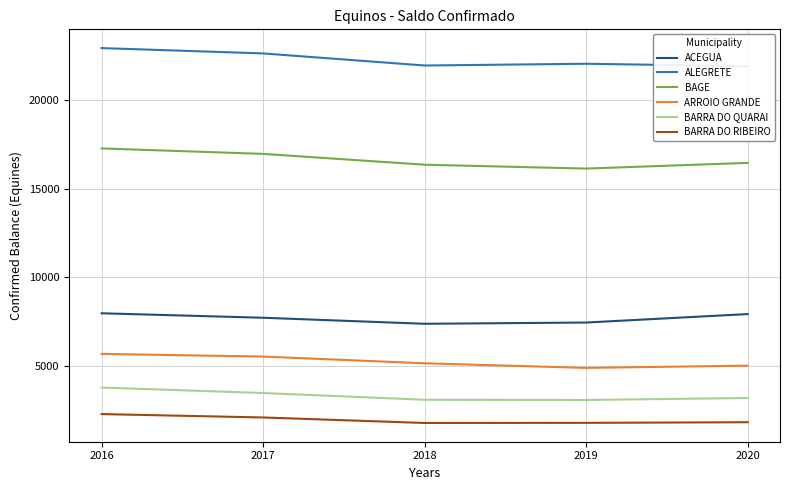

What is the average value of the ACEGUA series?

7693